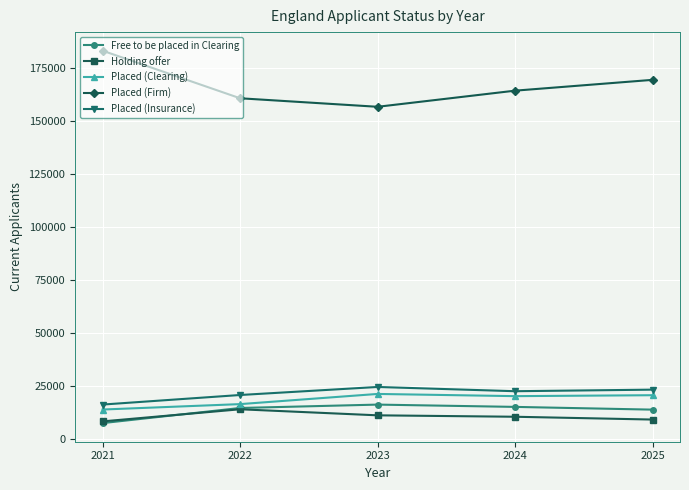

What is the lowest value of the Free to be placed in Clearing series?

7710